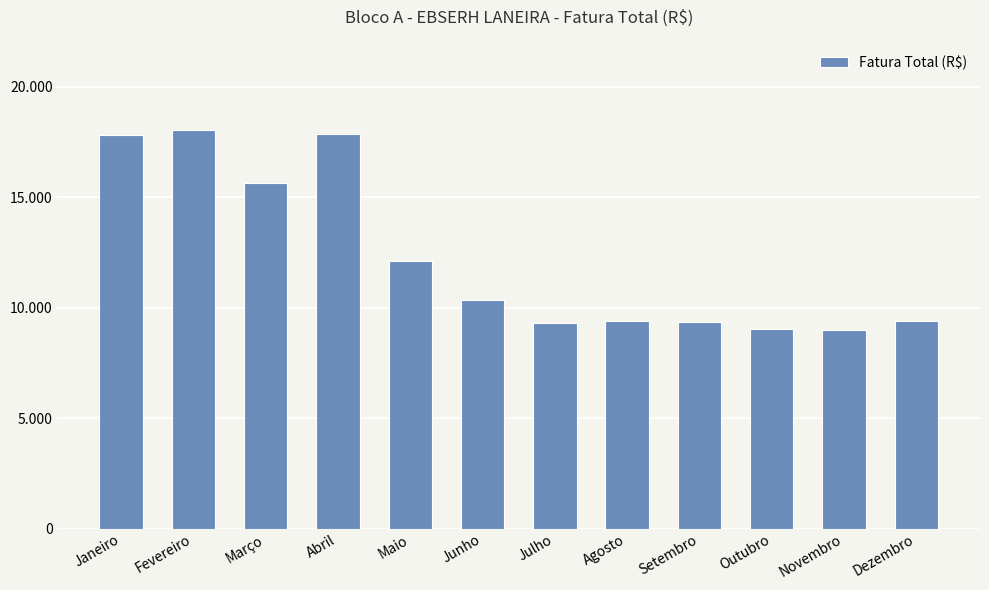

The chart shows a value of 13515.2 at Outubro. True or false?

False